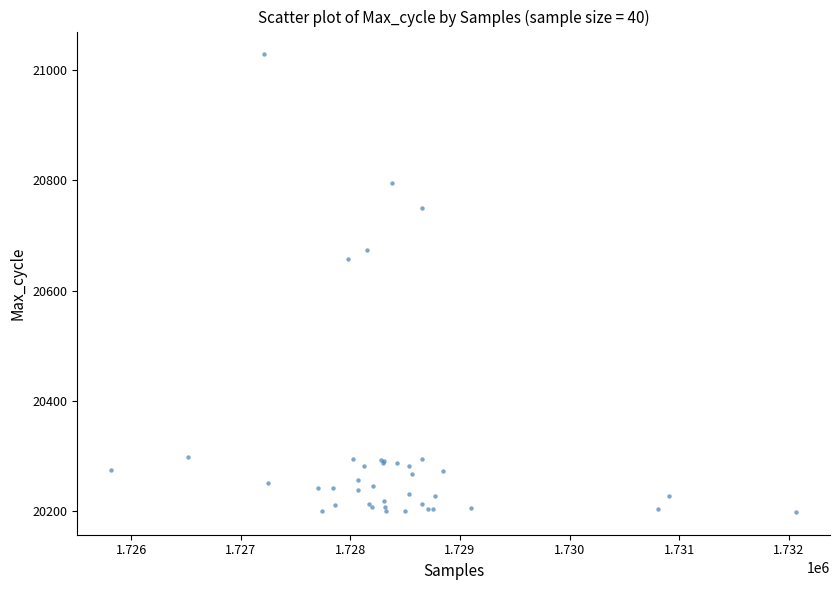

What Y value in the scatter plot is closest to 20613?

20658